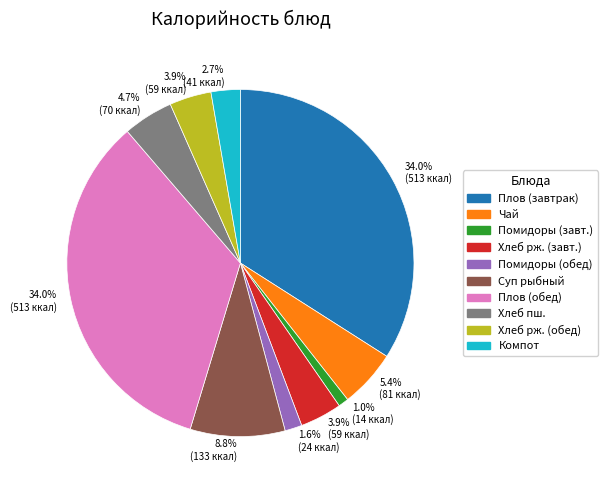

Between Суп рыбный and Плов (завтрак), which is larger?

Плов (завтрак)